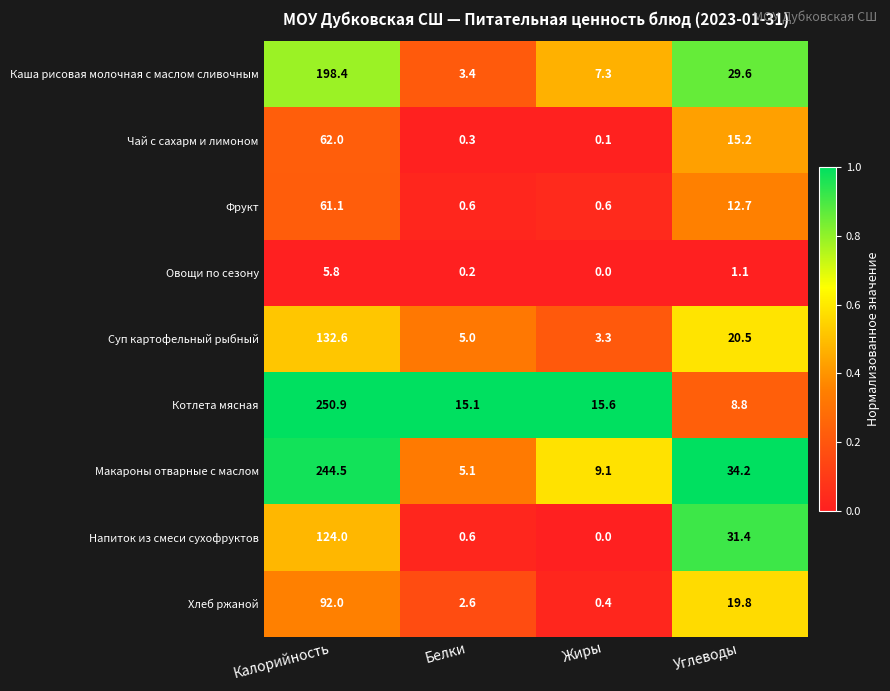

What is the maximum value shown in the chart?

250.9